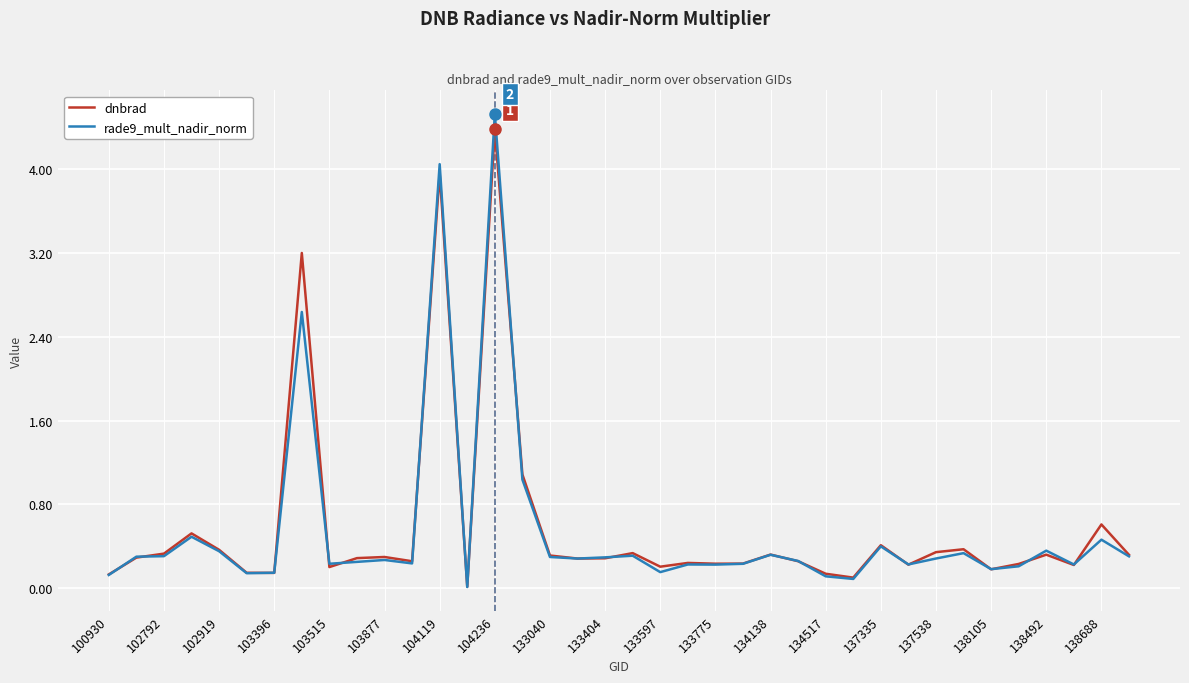

Which series has the widest spread of values?

rade9_mult_nadir_norm